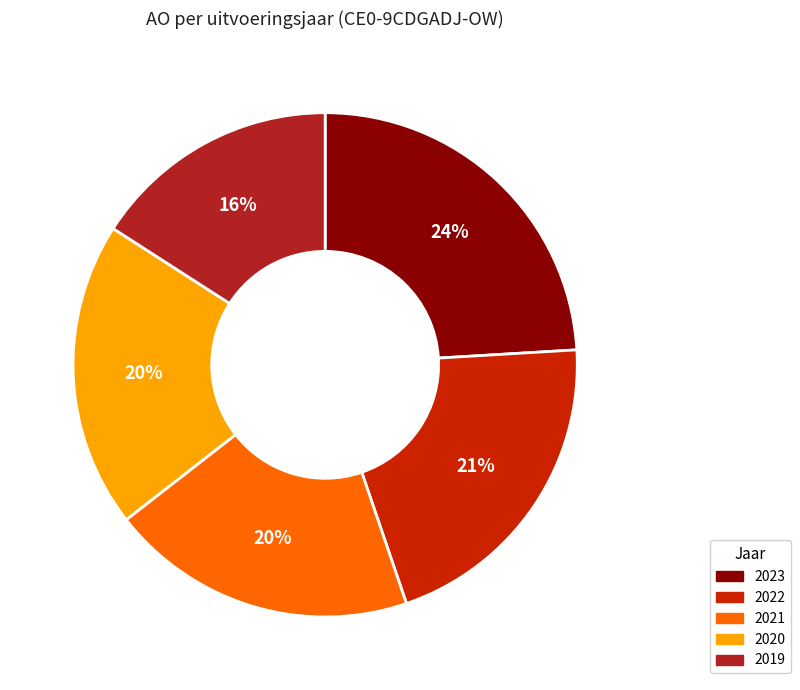

Is there a majority slice in this chart?

No